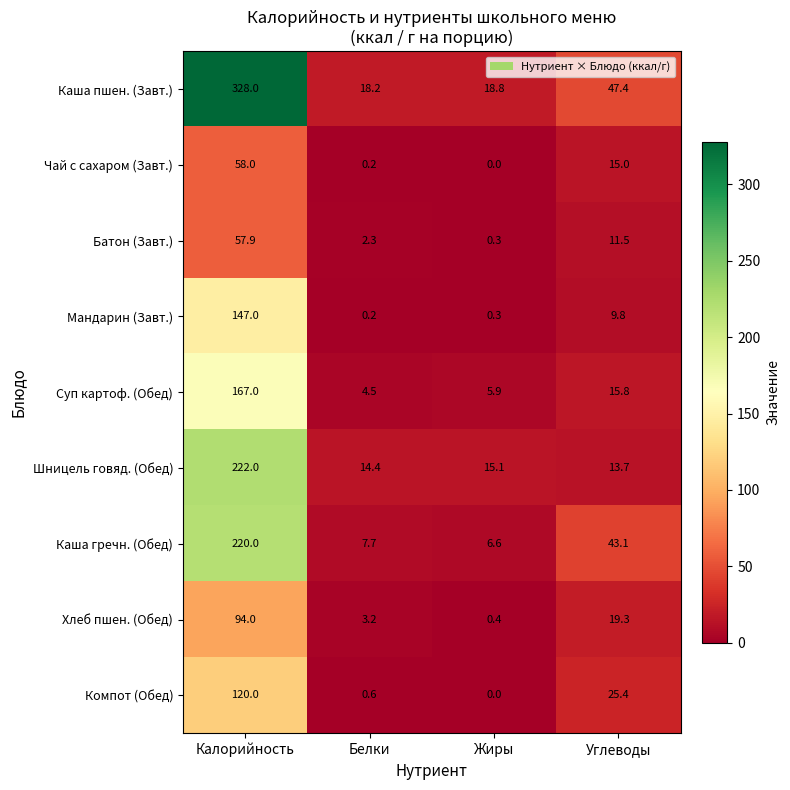

Read the Шницель говяд. (Обед) value at Белки.

14.4